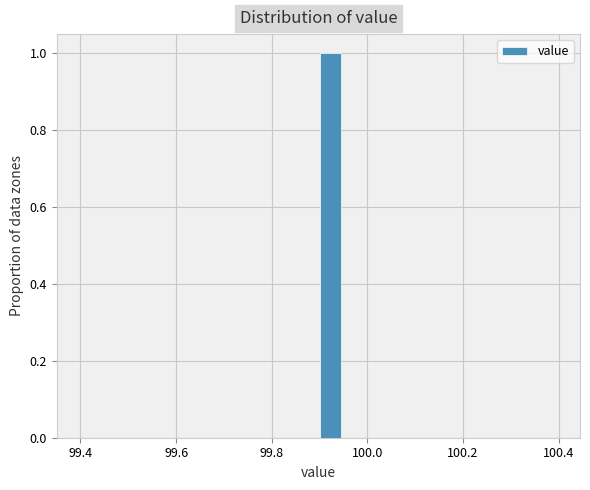

Around what value on the x-axis is the tallest bar? Give the approximate position of its centre, as read against the axis.

99.92